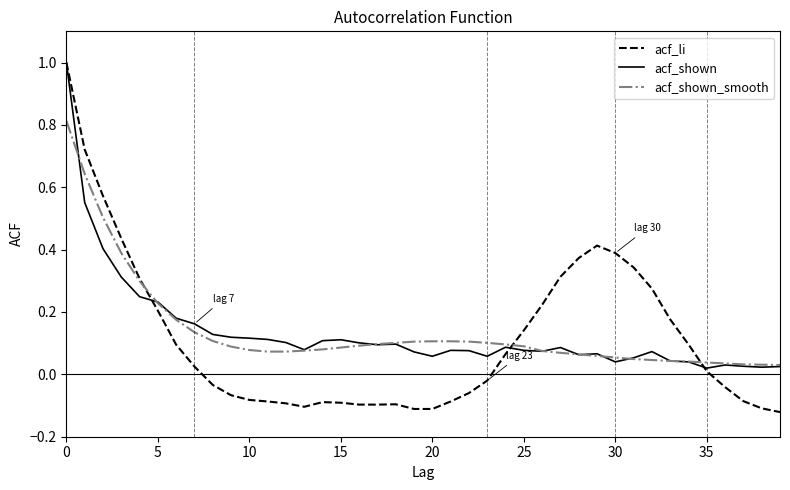

What is the maximum value for acf_shown_smooth?

0.8